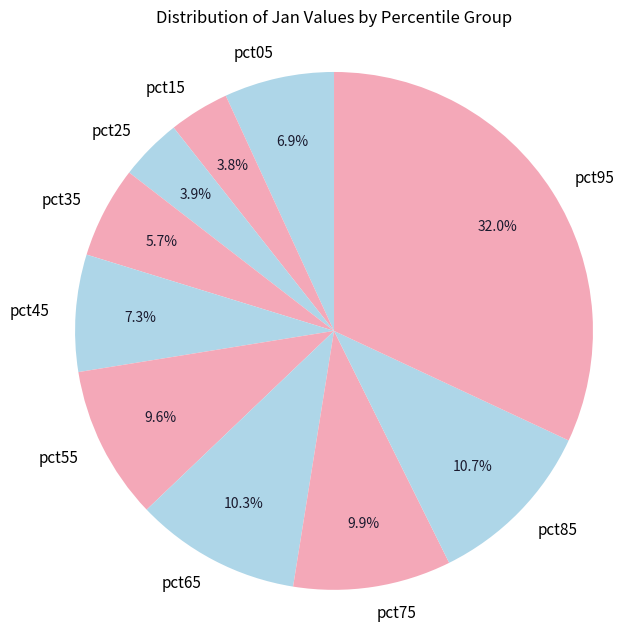

Which has a higher value, pct45 or pct25?

pct45